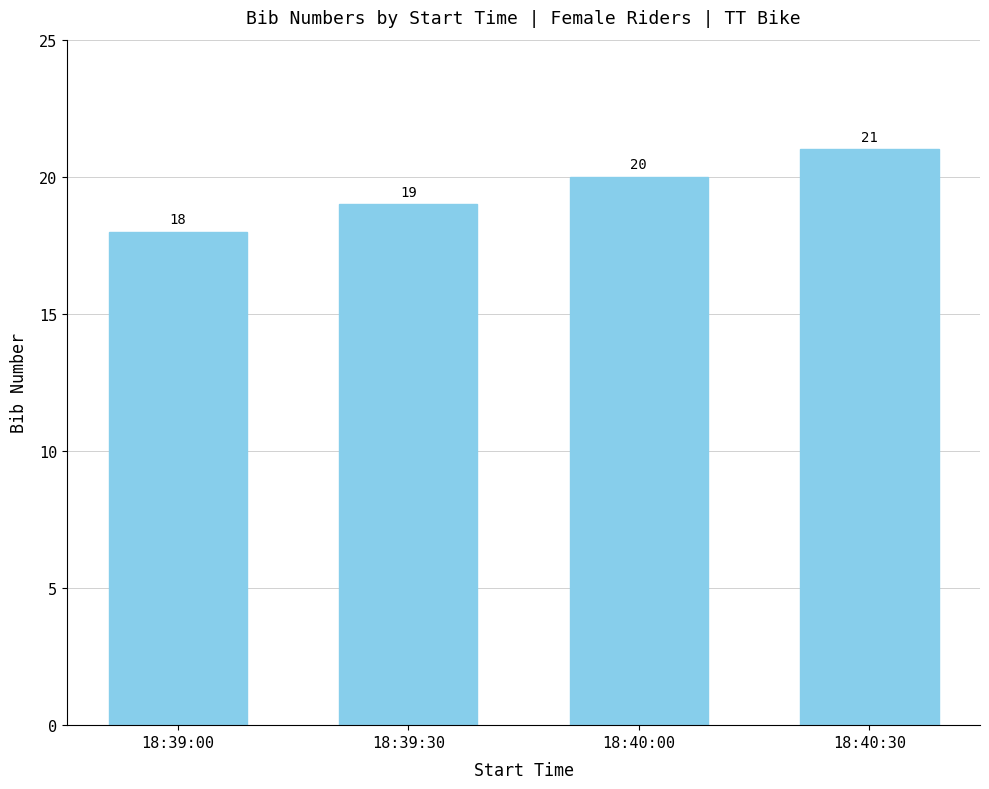

True or false: the data shows 19 at 18:39:30.

True